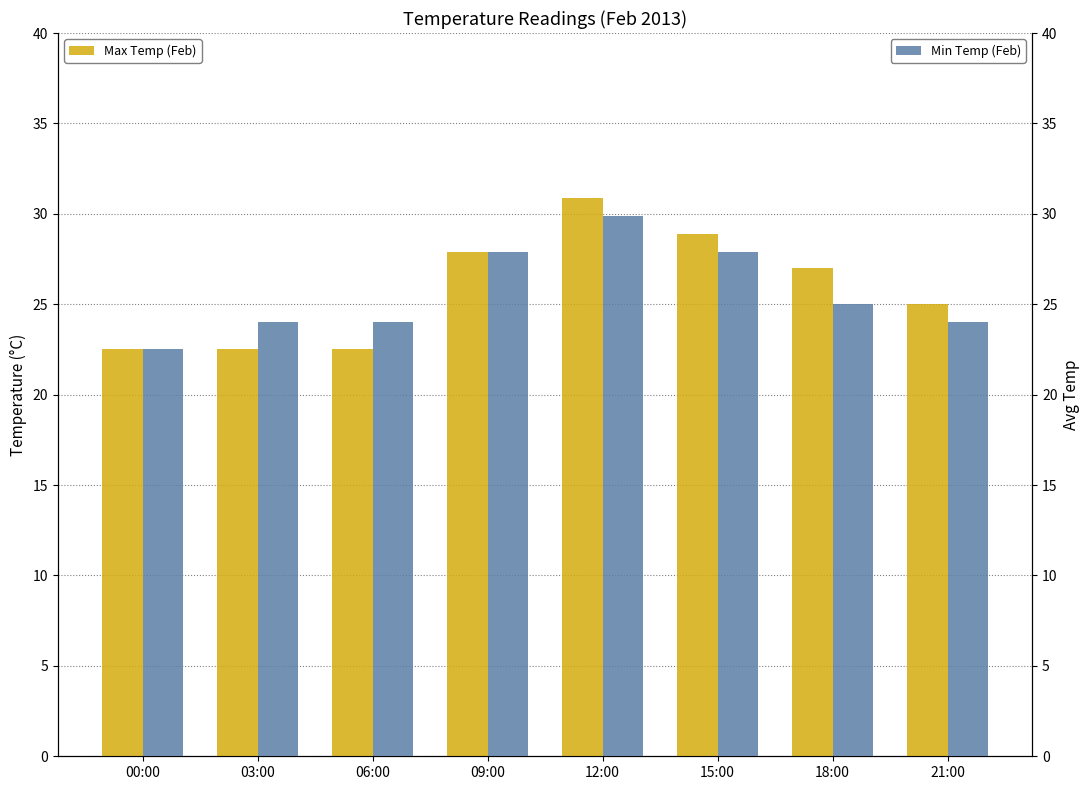

List the series in order of their overall mean, lowest first.

Min Temp (Feb), Max Temp (Feb)